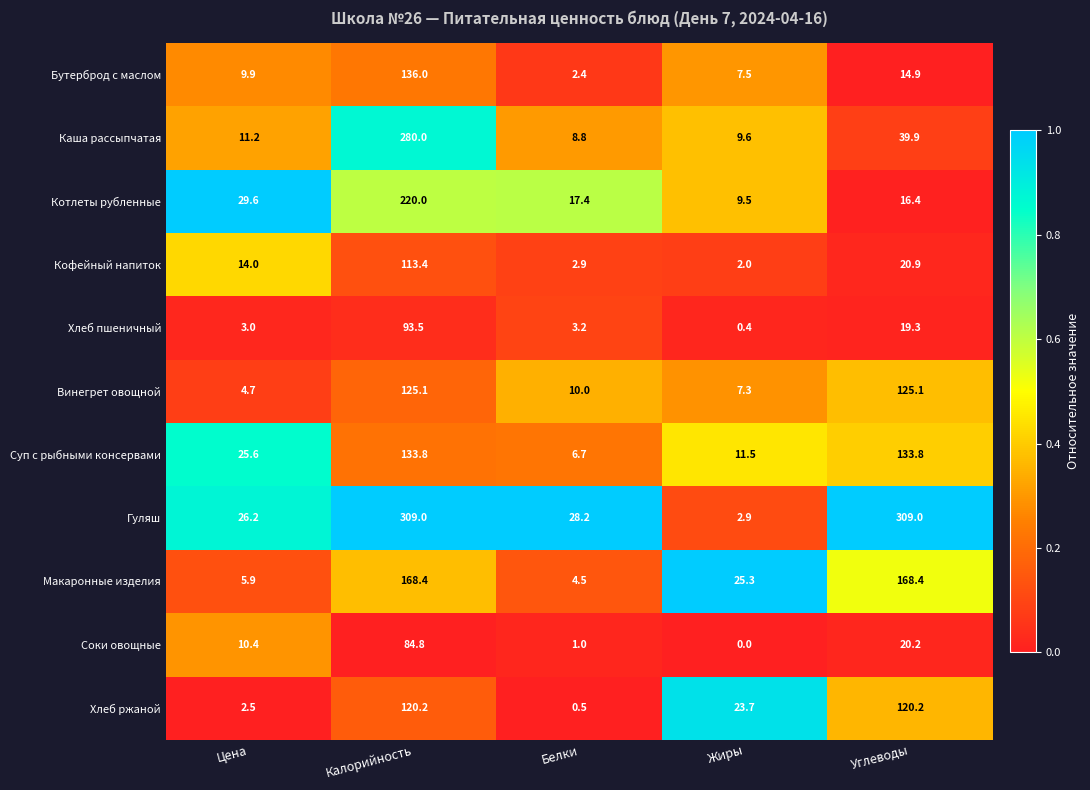

Rank the series by their maximum value, from lowest to highest.

Соки овощные, Хлеб пшеничный, Кофейный напиток, Хлеб ржаной, Винегрет овощной, Суп с рыбными консервами, Бутерброд с маслом, Макаронные изделия, Котлеты рубленные, Каша рассыпчатая, Гуляш